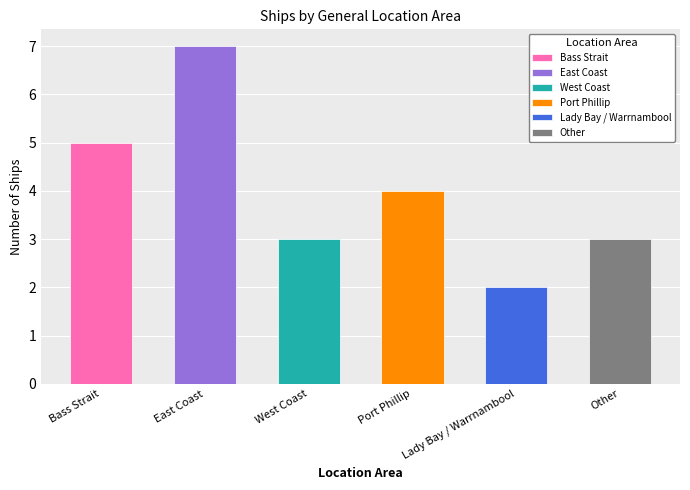

Reading left to right, list all the values displayed in this chart.

5	7	3	4	2	3